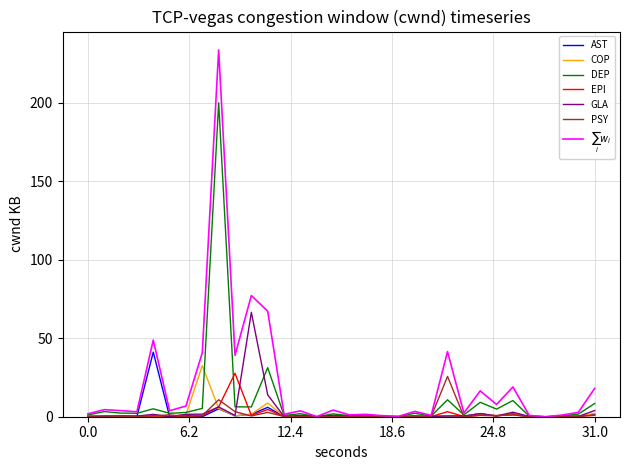

How many categories are shown in the chart?

32